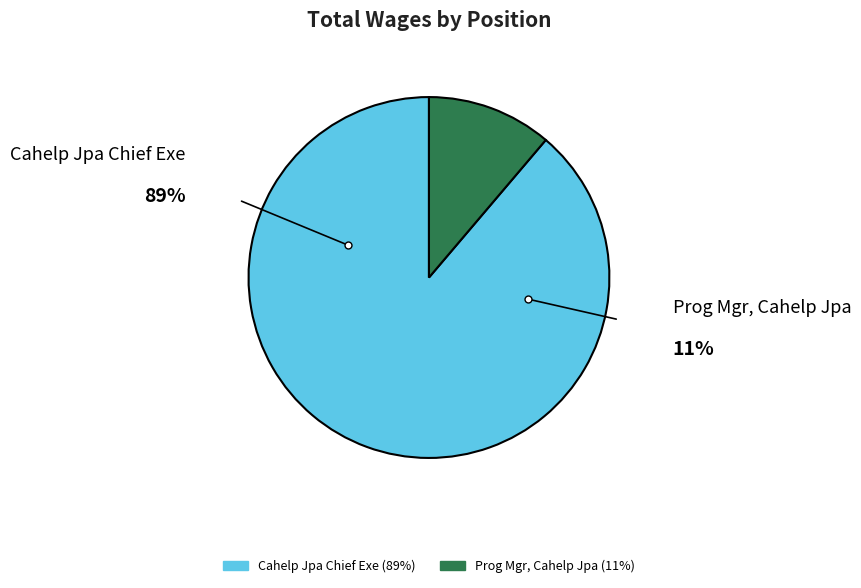

Is it true that Prog Mgr, Cahelp Jpa is 22% of the pie?

False